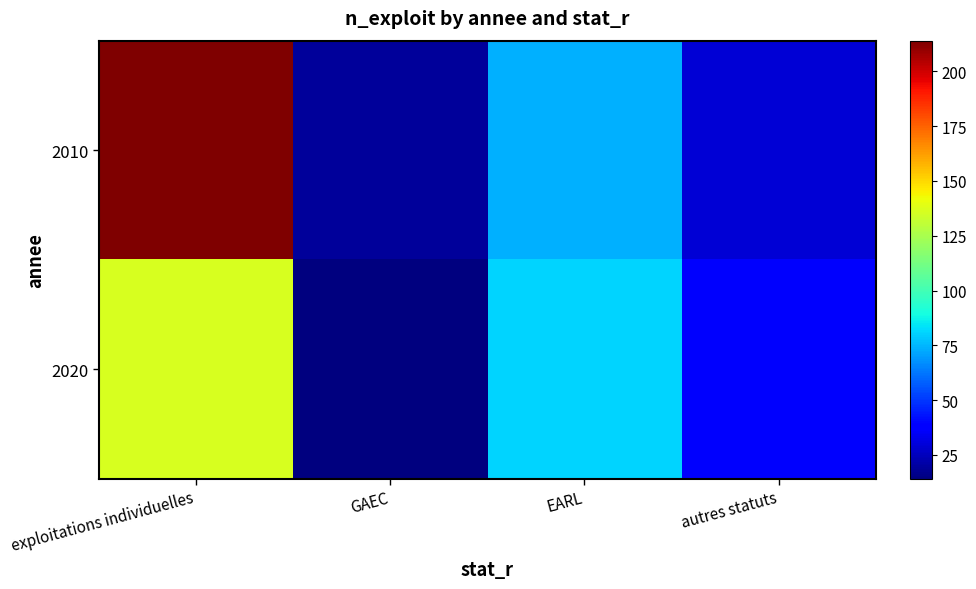

Reading left to right, extract all data points from this chart.

2010: exploitations individuelles=214	GAEC=19	EARL=74	autres statuts=29
2020: exploitations individuelles=136	GAEC=14	EARL=81	autres statuts=36